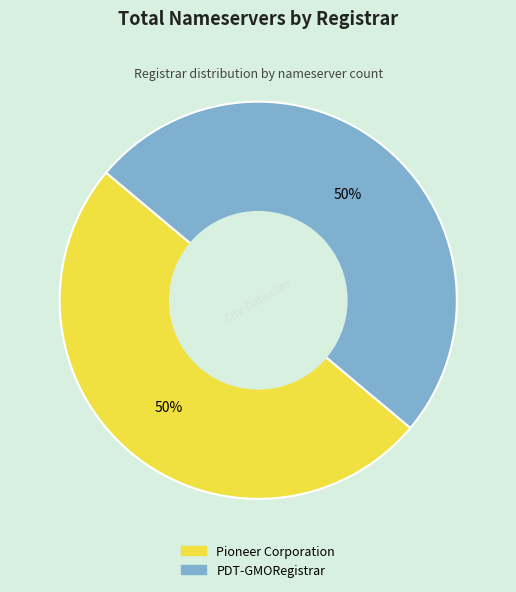

To the nearest percent, what is the average slice percentage?

50%